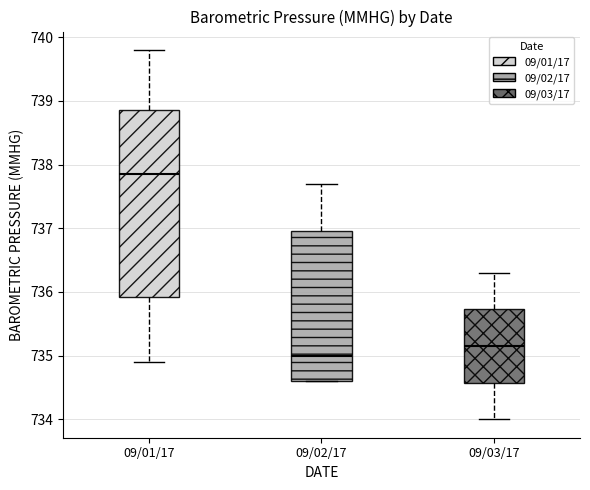

Reading left to right, read every box against the y-axis: the position of its median line, the range the box covers, and the ends of its whiskers. The values are not printed on the chart, so give them approximately, as read against the axis.

09/01/17: median 737.9, box 735.9 to 738.9, whiskers 734.9 to 739.8
09/02/17: median 735.0, box 734.6 to 737.0, whiskers 734.6 to 737.7
09/03/17: median 735.2, box 734.6 to 735.7, whiskers 734.0 to 736.3